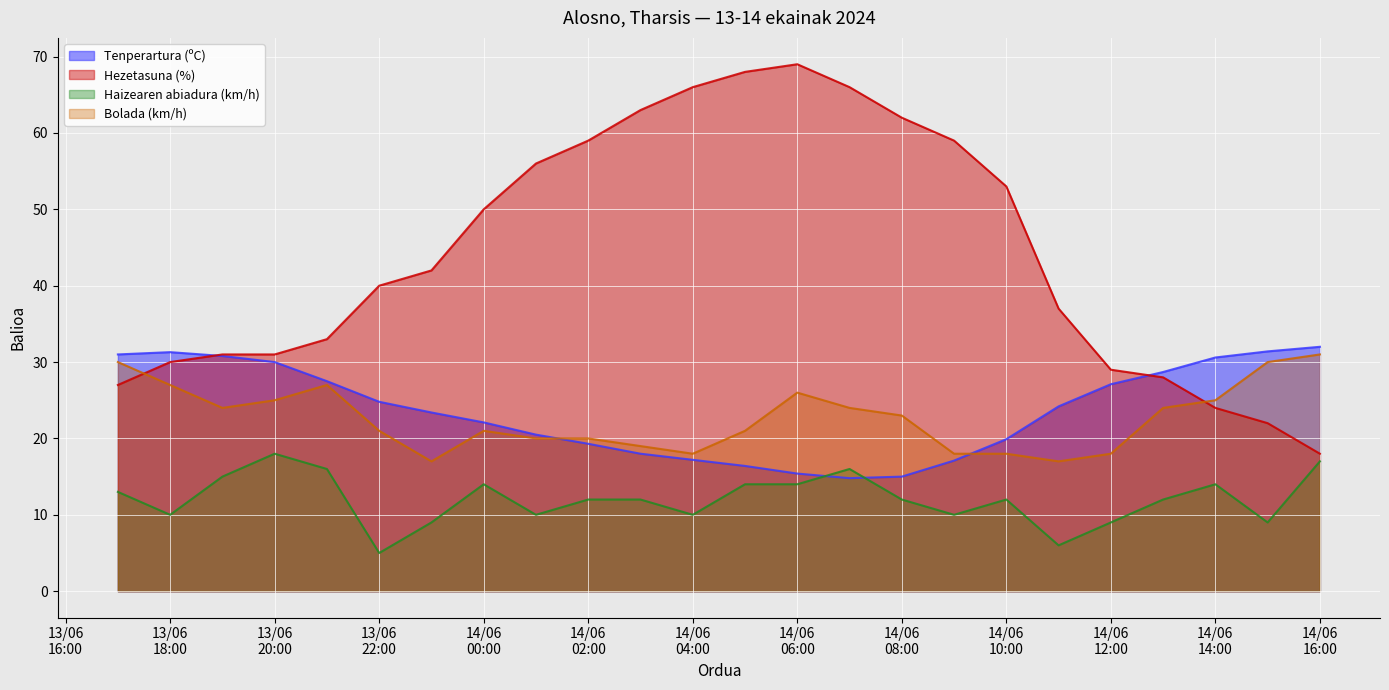

True or false: Tenperartura (ºC) has a value of 17.1 at 14/06 09:00.

True